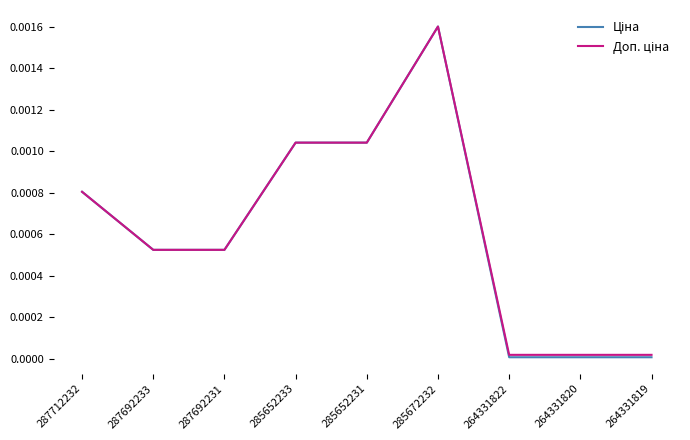

Which category has the highest value across all series?

285672232